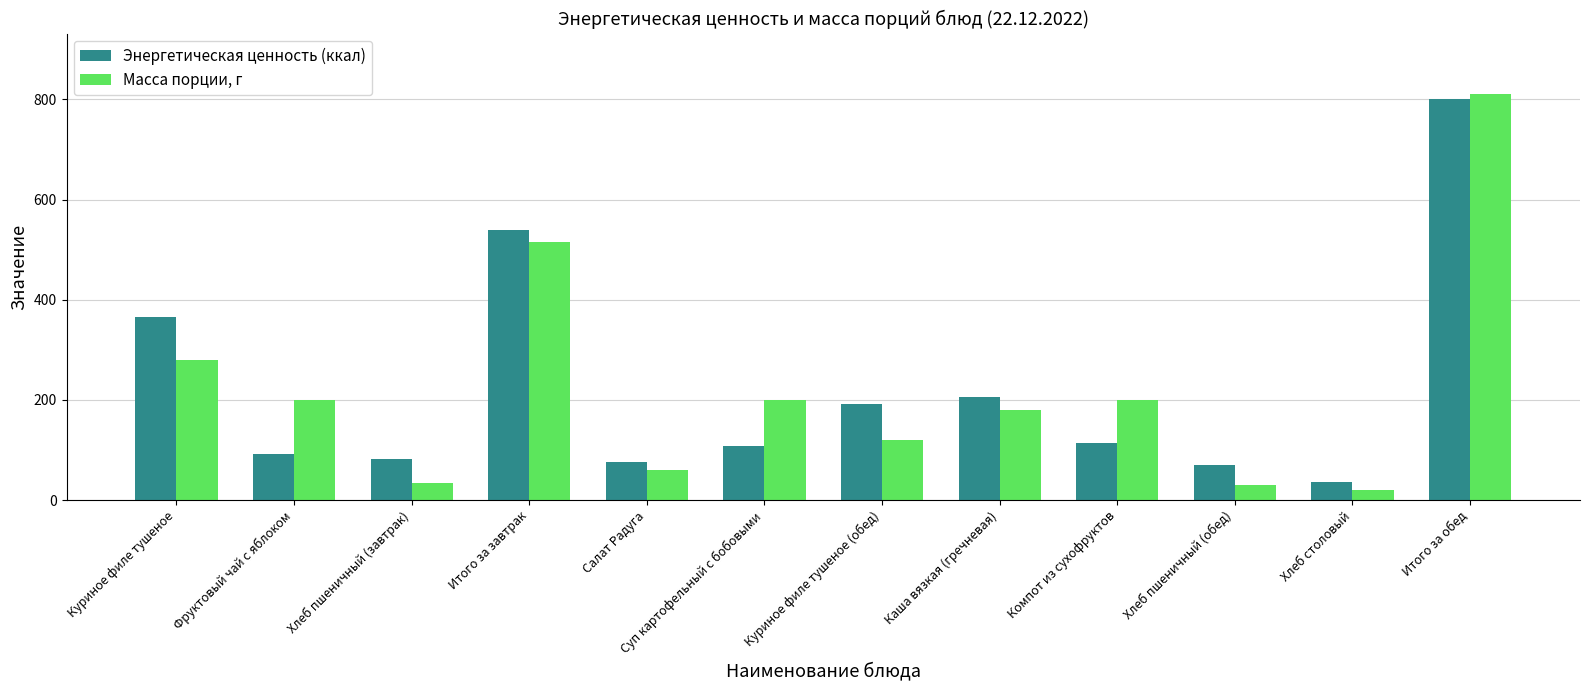

What is the average value of the Энергетическая ценность (ккал) series?

223.5